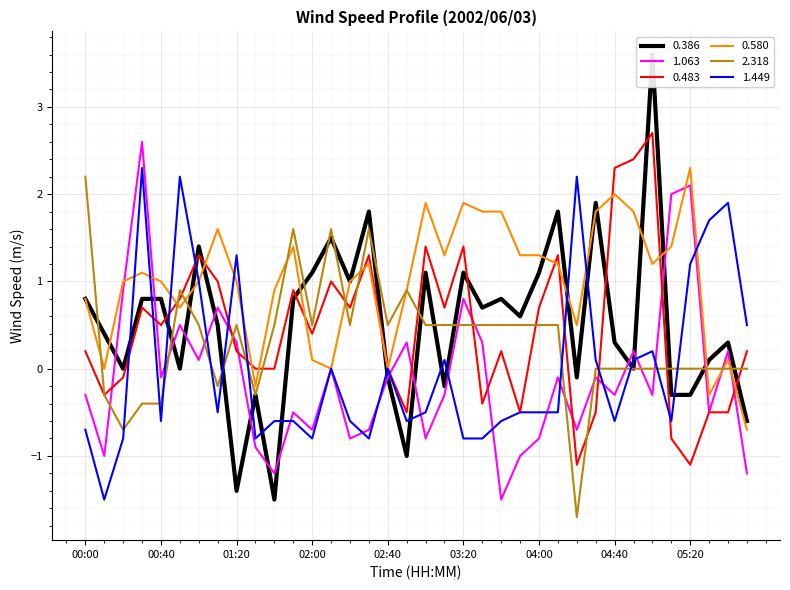

List the series in order of their peak value, lowest first.

2.318, 0.580, 1.449, 1.063, 0.483, 0.386